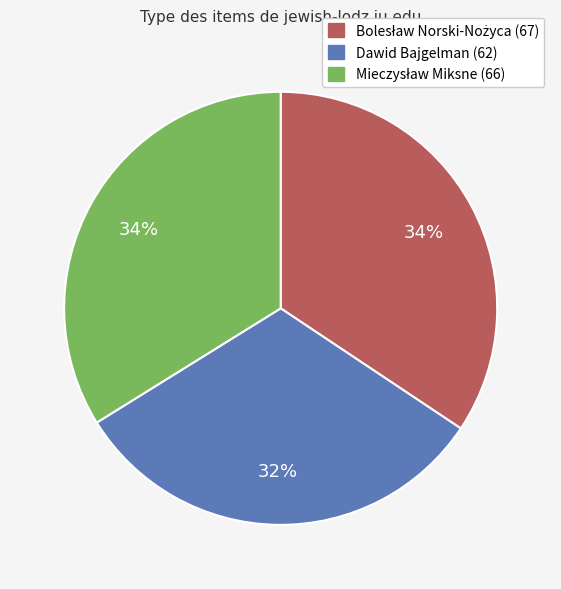

Which slice is the smallest?

Dawid Bajgelman (62)